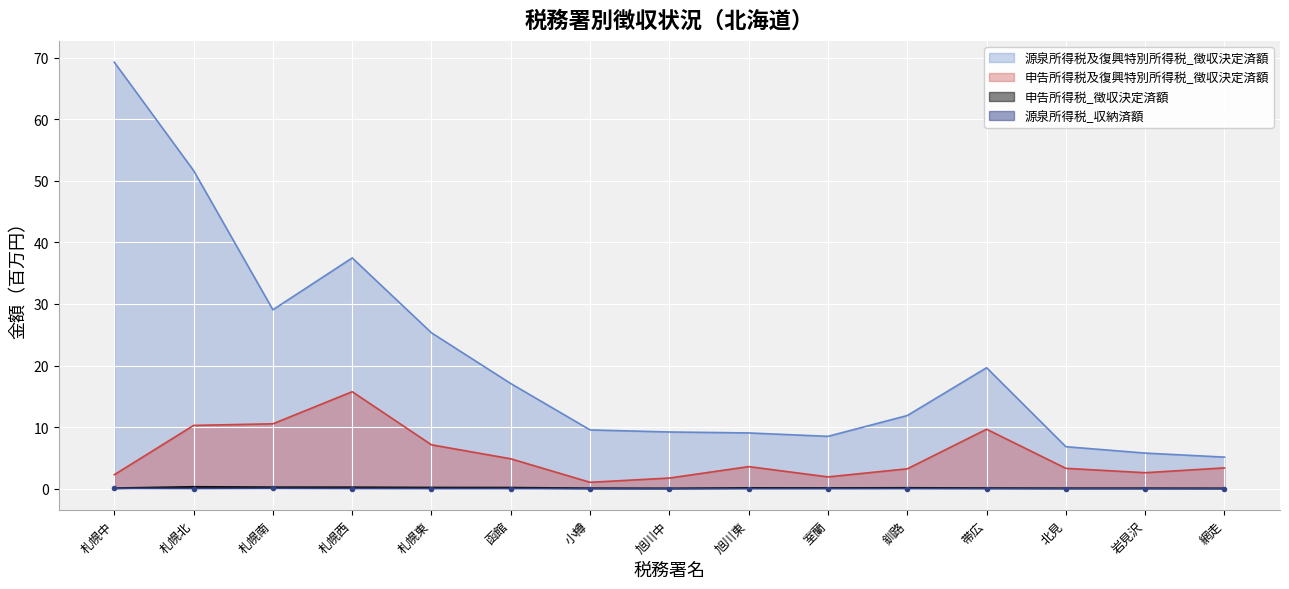

True or false: 申告所得税_徴収決定済額 has a value of 0.2 at 札幌東.

False